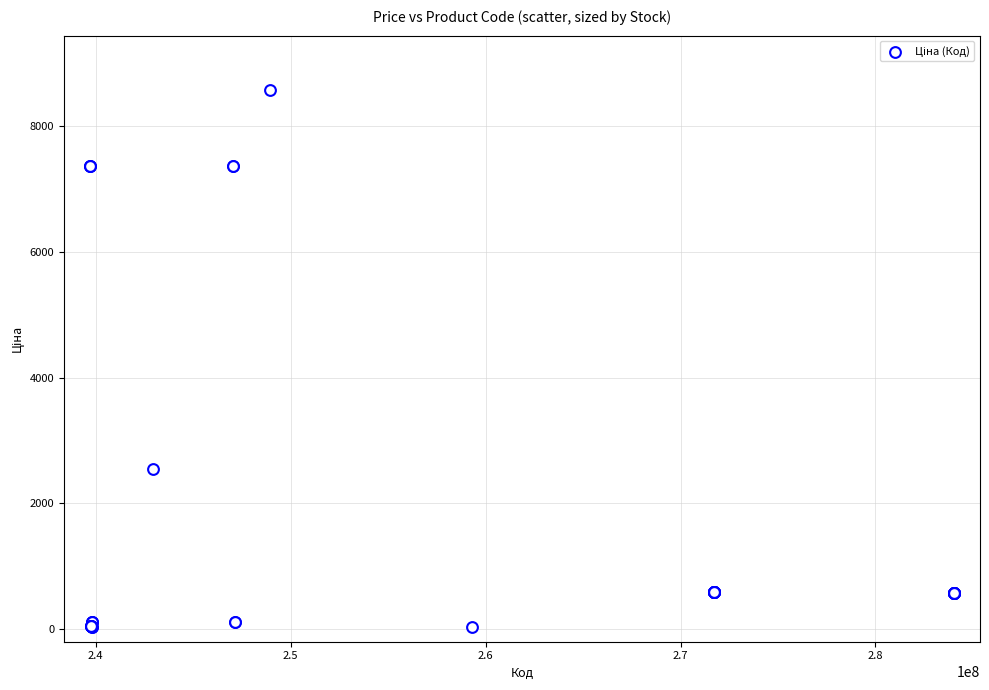

What Y value in the scatter plot is closest to 4305?

2545.8